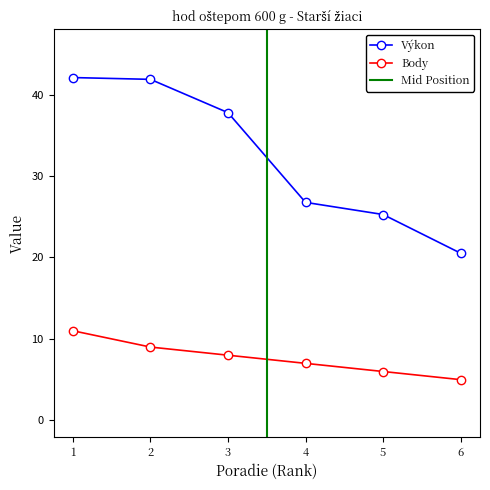

Which category has the lowest value in the Výkon series?

6